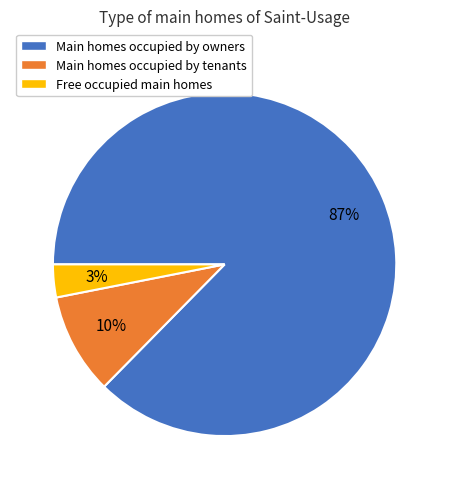

To the nearest percent, what is the combined percentage of Free occupied main homes and Main homes occupied by tenants?

13%